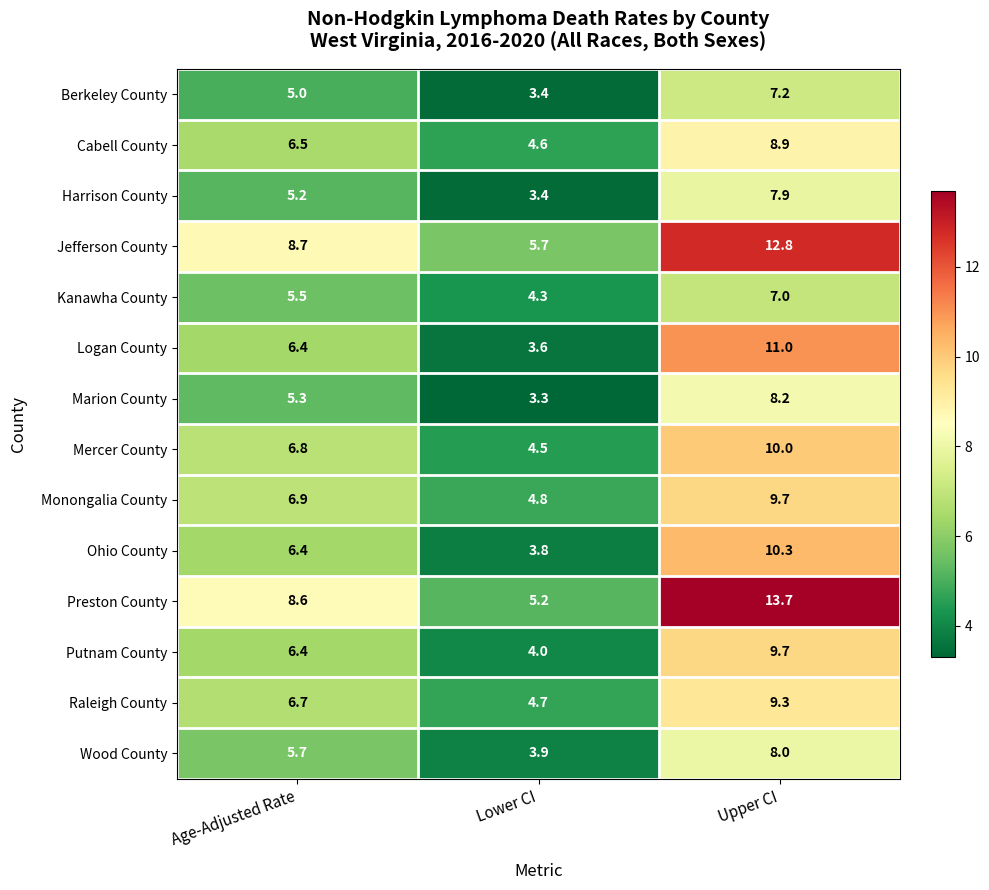

What is the average value of the Monongalia County series?

7.1